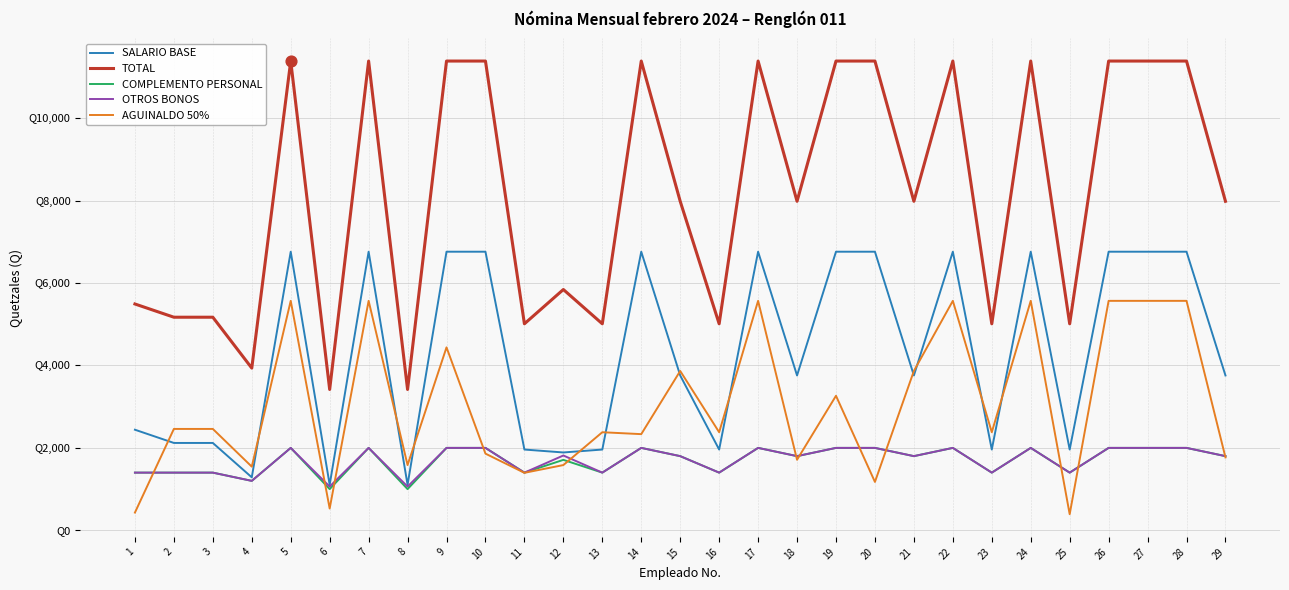

Is the value of TOTAL at 10 greater than the value of AGUINALDO 50% at 26?

Yes